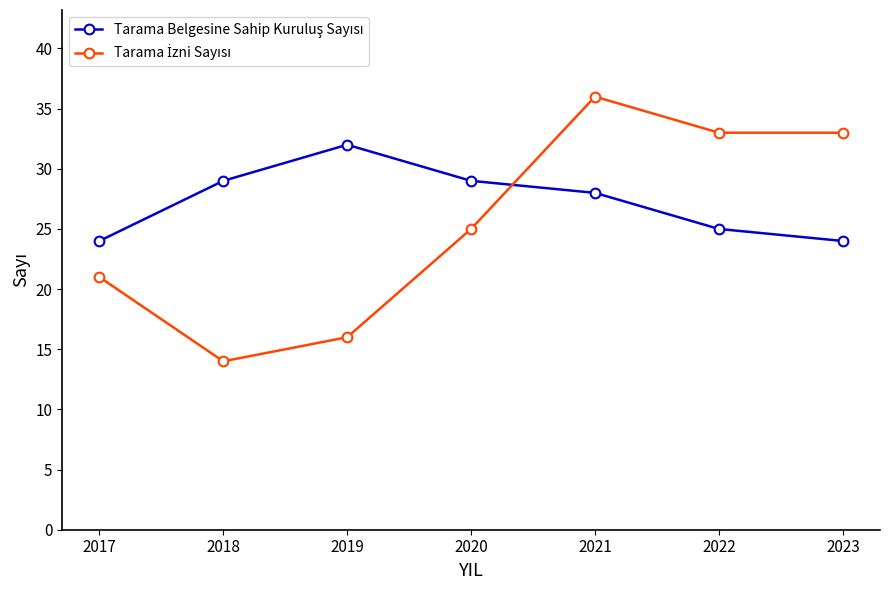

At how many categories does at least one series exceed 31?

4